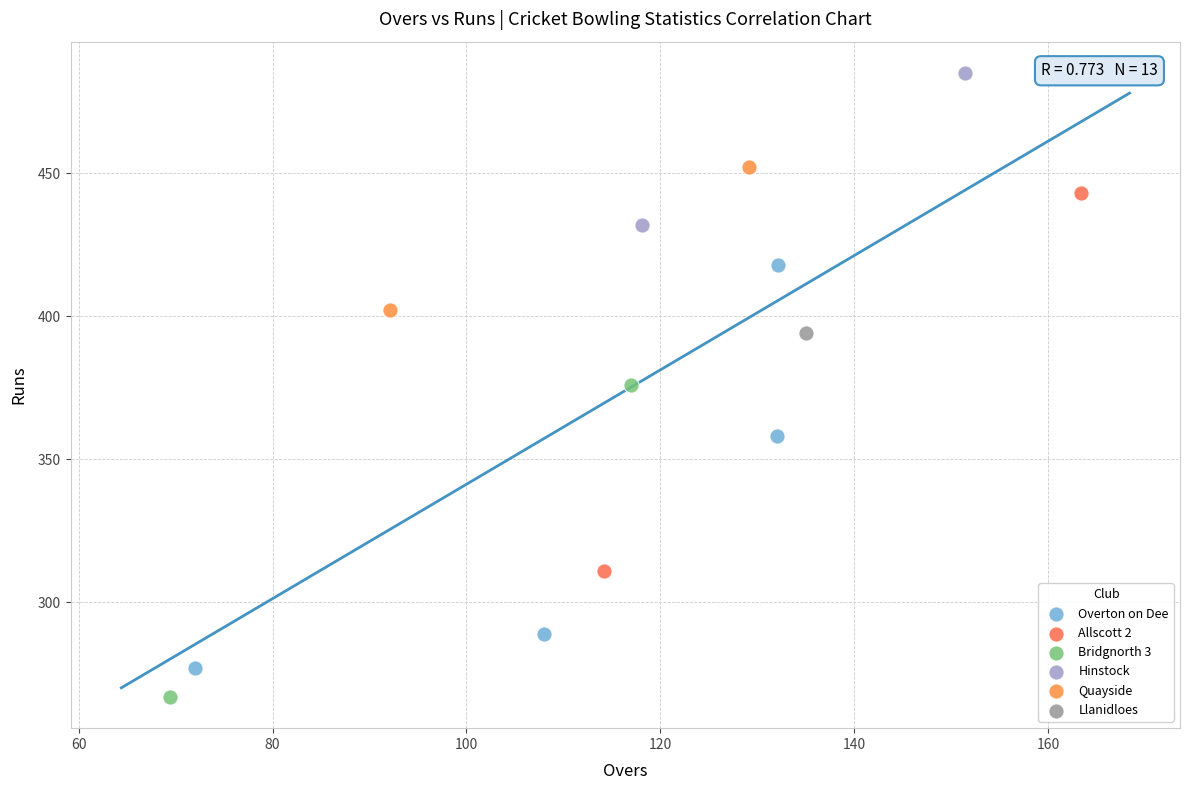

What are all the series names shown in the legend?

Overton on Dee, Allscott 2, Bridgnorth 3, Hinstock, Quayside, Llanidloes